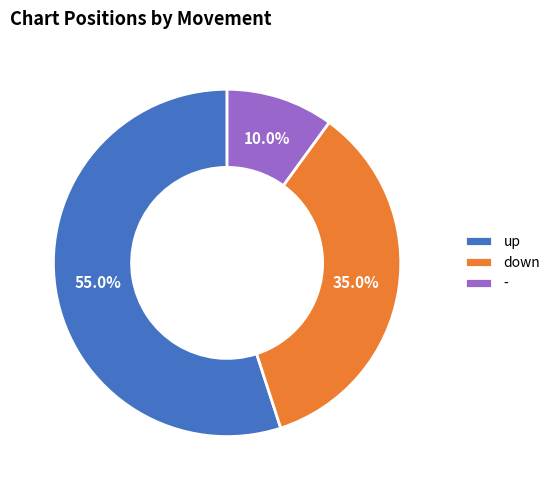

True or false: down accounts for 23% of the total.

False